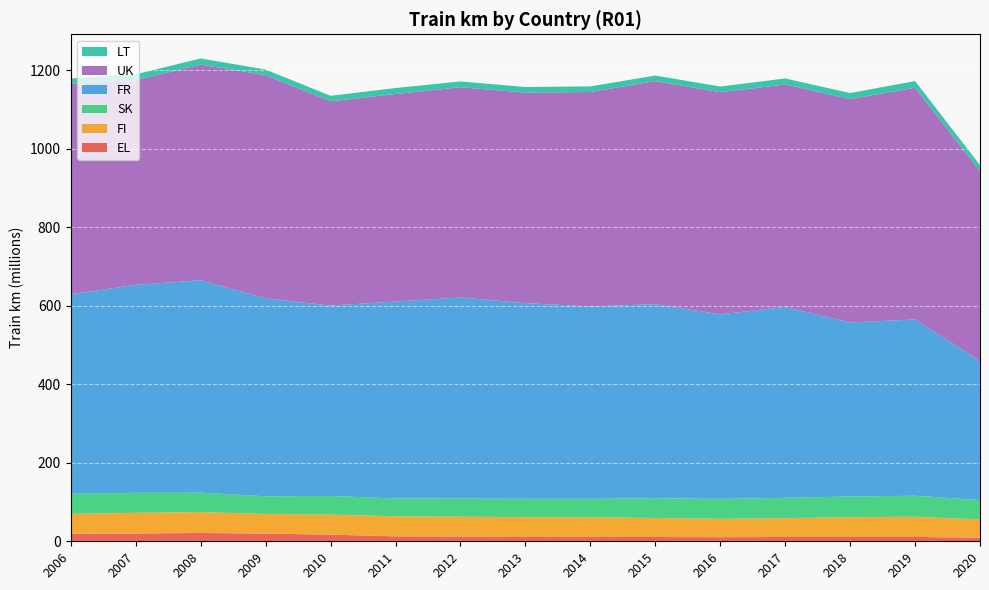

Reading right to left, extract all data points from this chart.

EL: 2020=9.1	2019=11.1	2018=11.0	2017=10.9	2016=10.4	2015=10.8	2014=11.5	2013=11.2	2012=11.7	2011=12.5	2010=17.0	2009=19.6	2008=21.2	2007=19.9	2006=19.1
FI: 2020=46.8	2019=51.5	2018=50.4	2017=48.1	2016=46.8	2015=48.6	2014=49.7	2013=50.5	2012=50.9	2011=51.1	2010=51.0	2009=50.0	2008=53.3	2007=52.6	2006=50.9
SK: 2020=49.1	2019=53.3	2018=52.8	2017=51.6	2016=50.8	2015=50.4	2014=47.0	2013=46.8	2012=46.3	2011=45.4	2010=47.5	2009=45.0	2008=49.3	2007=51.0	2006=51.0
FR: 2020=354.0	2019=449.0	2018=443.0	2017=486.0	2016=470.0	2015=494.0	2014=489.9	2013=498.0	2012=511.9	2011=501.5	2010=484.8	2009=504.0	2008=541.0	2007=529.5	2006=508.0
UK: 2020=483.4	2019=590.2	2018=568.9	2017=566.7	2016=565.6	2015=568.2	2014=546.1	2013=536.3	2012=535.6	2011=528.5	2010=520.0	2009=568.6	2008=549.1	2007=521.3	2006=535.8
LT: 2020=15.5	2019=16.9	2018=15.4	2017=15.3	2016=14.5	2015=14.1	2014=14.3	2013=14.1	2012=14.7	2011=15.3	2010=14.1	2009=14.1	2008=15.8	2007=15.0	2006=13.8